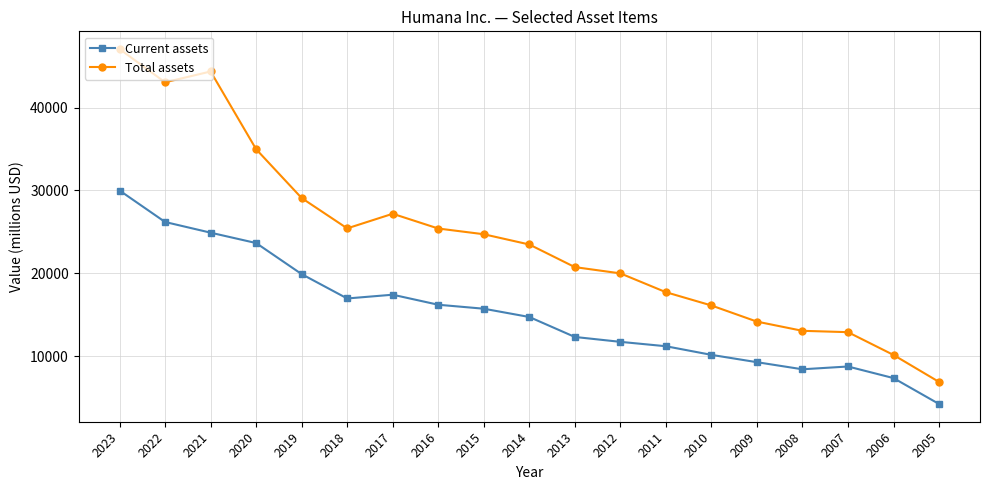

What are all the series names shown in the legend?

Current assets, Total assets